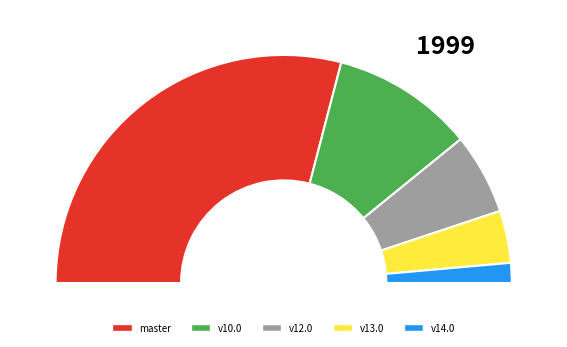

Combined, do osm-stage_3-merge/v10.0 and osm-stage_3-merge/master account for over 50%?

Yes